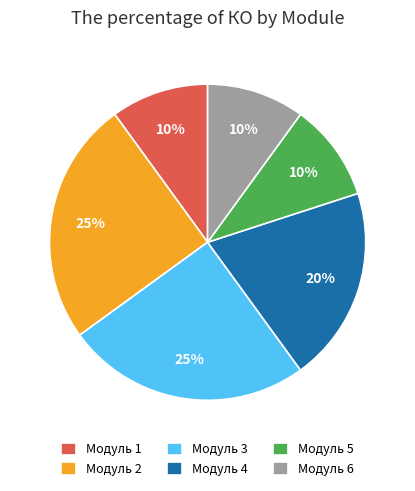

Count the number of slices in the pie.

6